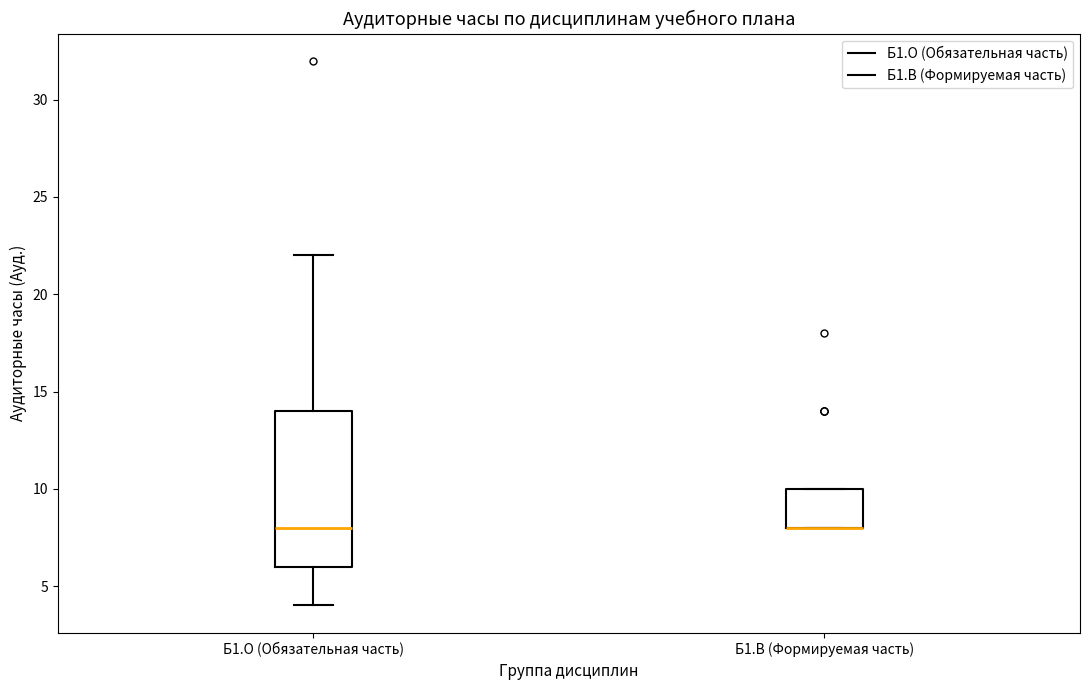

Reading left to right, read every box against the y-axis: the position of its median line, the range the box covers, and the ends of its whiskers. The values are not printed on the chart, so give them approximately, as read against the axis.

Б1.О (Обязательная часть): median 8, box 6 to 14, whiskers 4 to 22
Б1.В (Формируемая часть): median 8 (drawn on the box's lower edge), box 8 to 10, whiskers 8 to 10